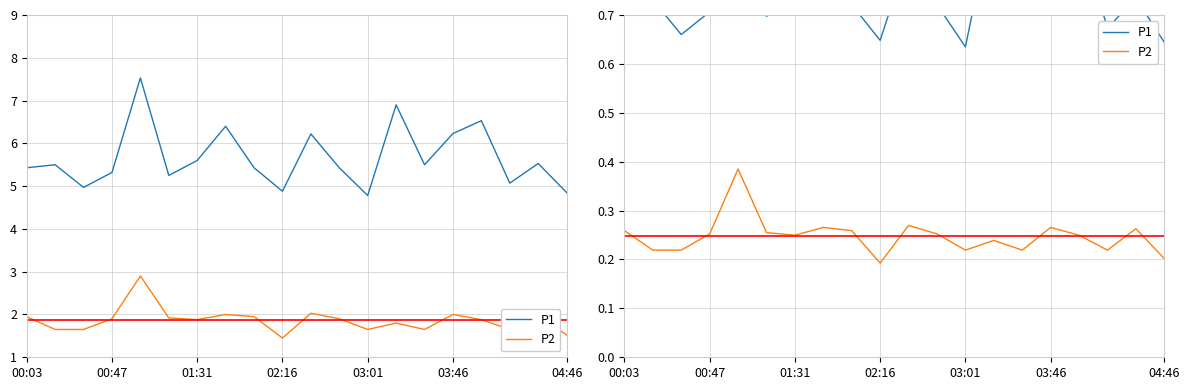

True or false: P1 and P2 cross at least once.

False